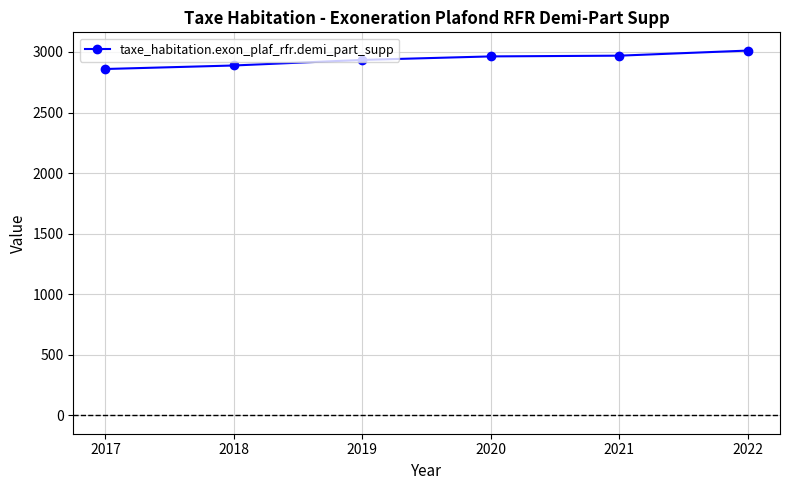

The value at 2020 is 2963. True or false?

True